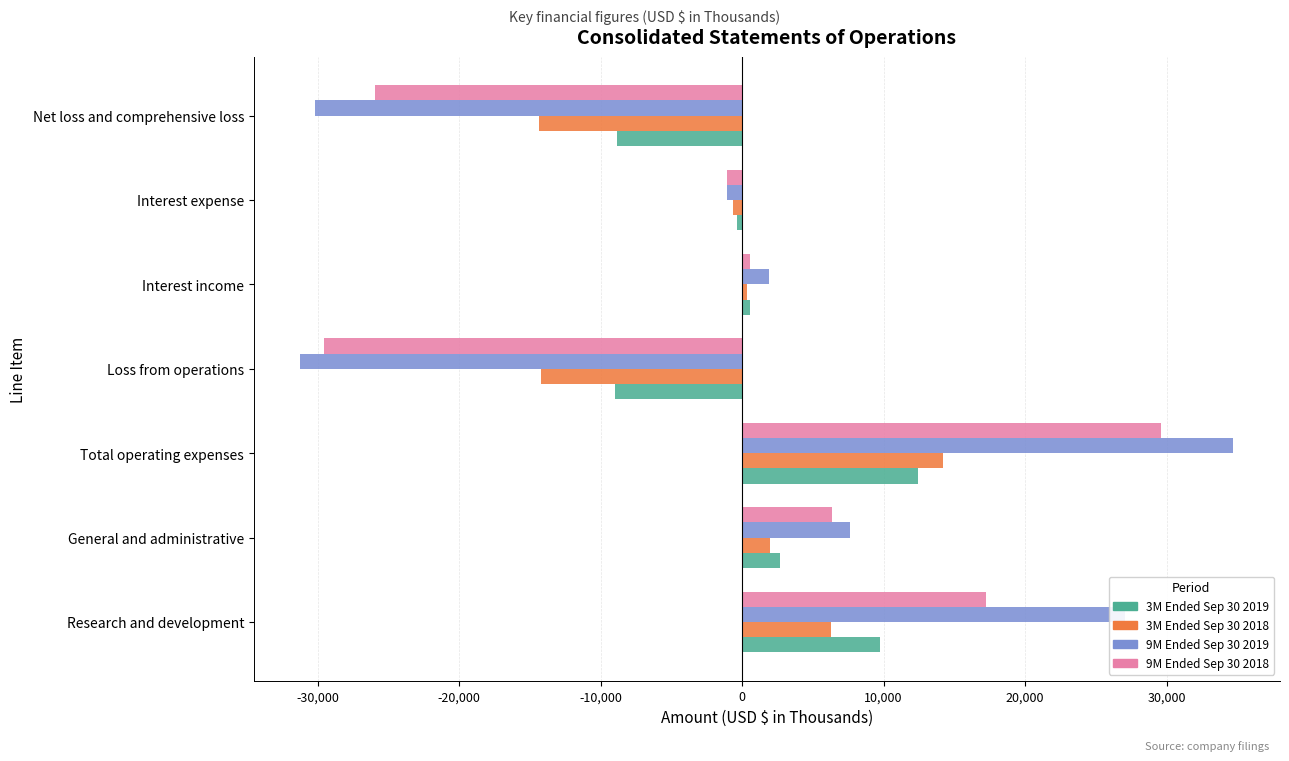

What is the lowest value of the 3M Ended Sep 30 2018 series?

-14383